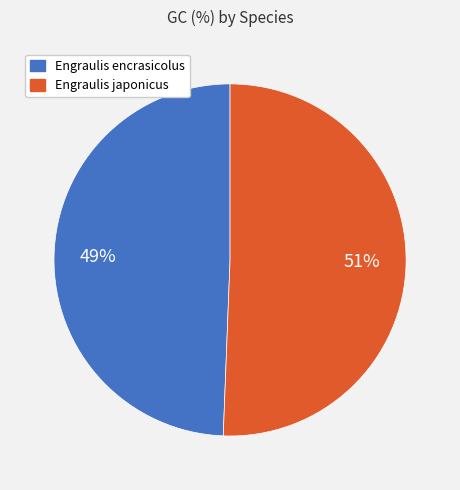

What is the smallest slice in the pie chart?

Engraulis encrasicolus